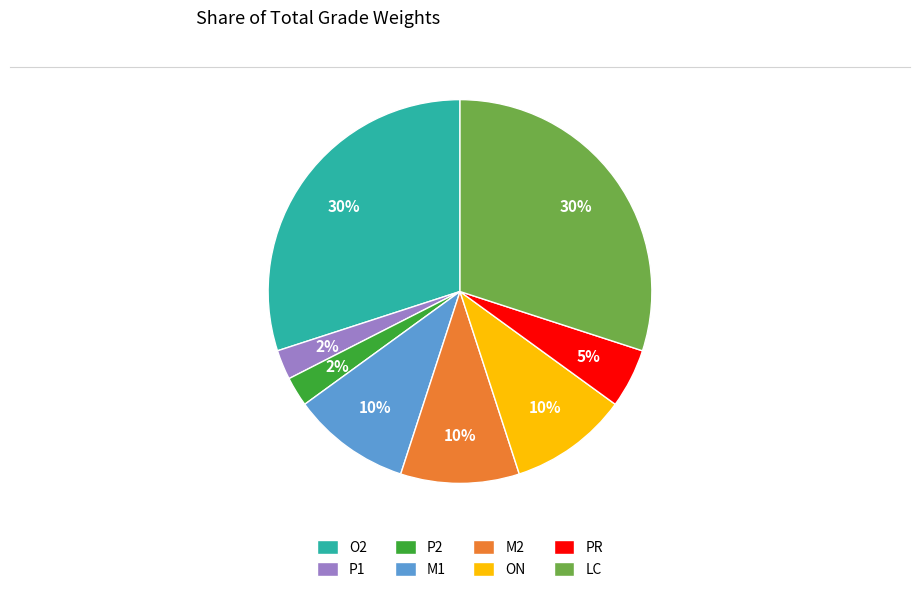

True or false: ON accounts for 2% of the total.

False